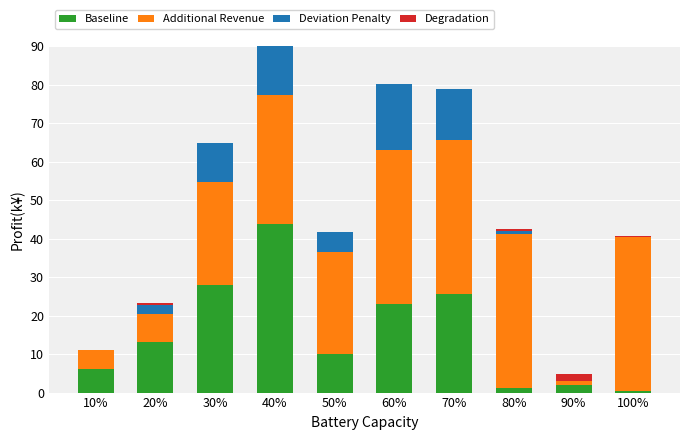

The Deviation Penalty series shows 10.3 at 30%. True or false?

True